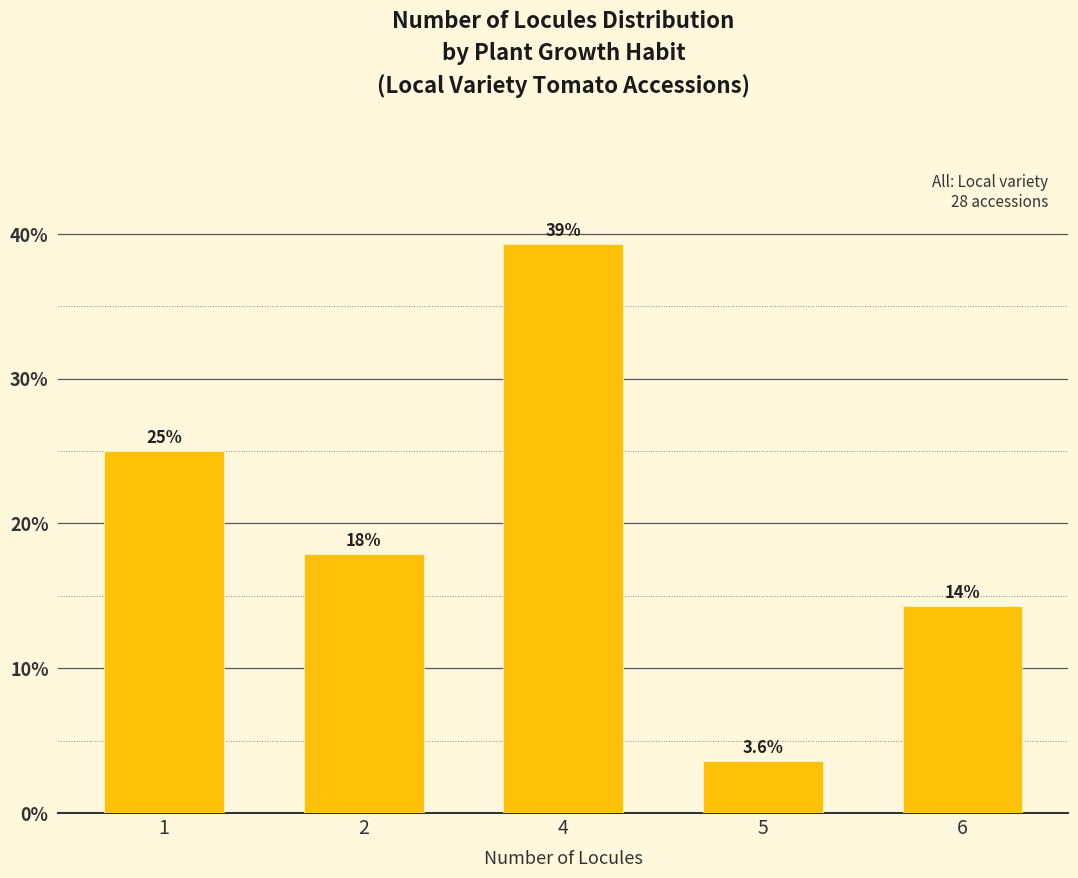

True or false: the data shows 39.3 at 4.

True